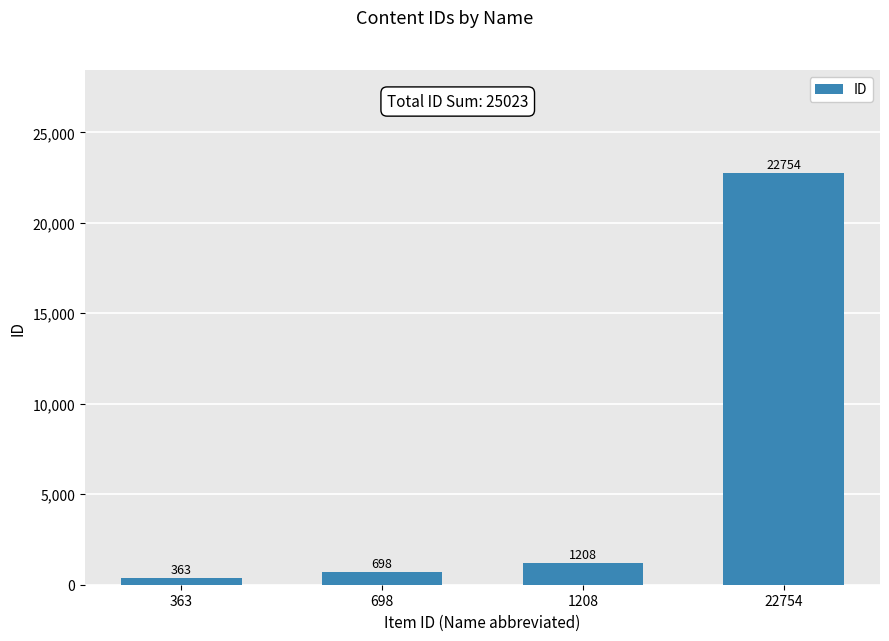

What is the value of the 1st bar from the left?

363